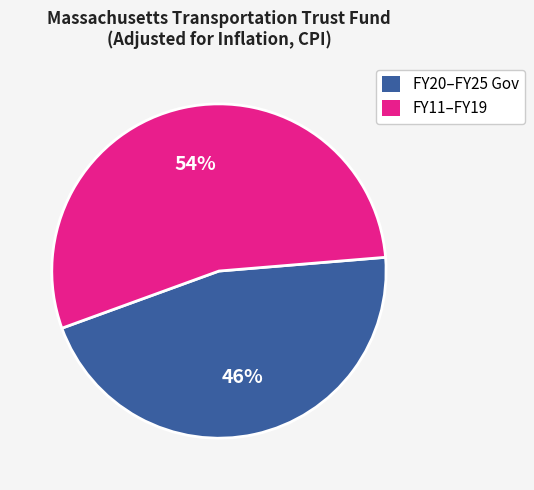

Between FY11–FY19 and FY20–FY25 Gov, which is larger?

FY11–FY19